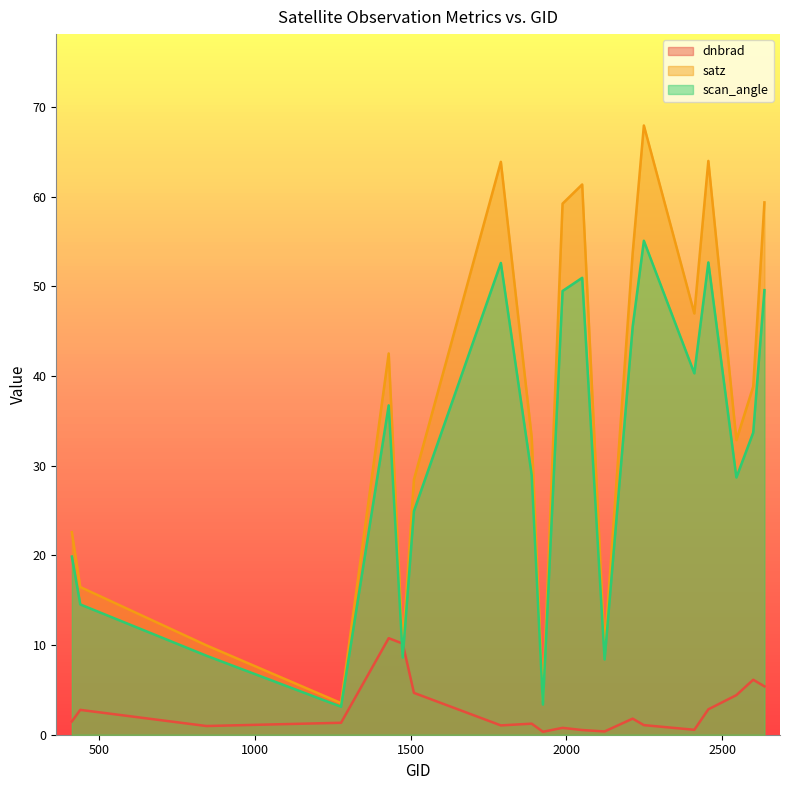

Does the chart have visible grid lines?

No